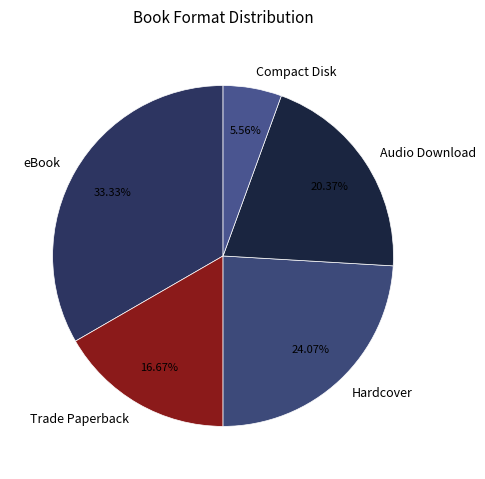

What is the largest slice in the pie chart?

eBook